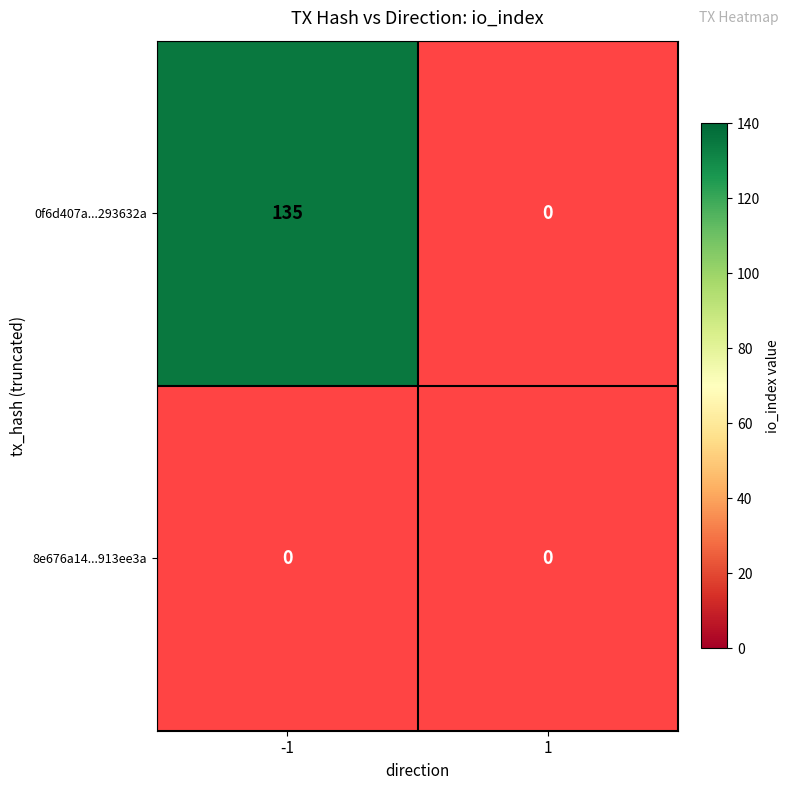

Which category has the lowest value across all series?

1